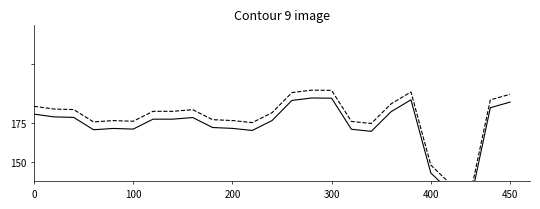

How many series are shown in this chart?

2